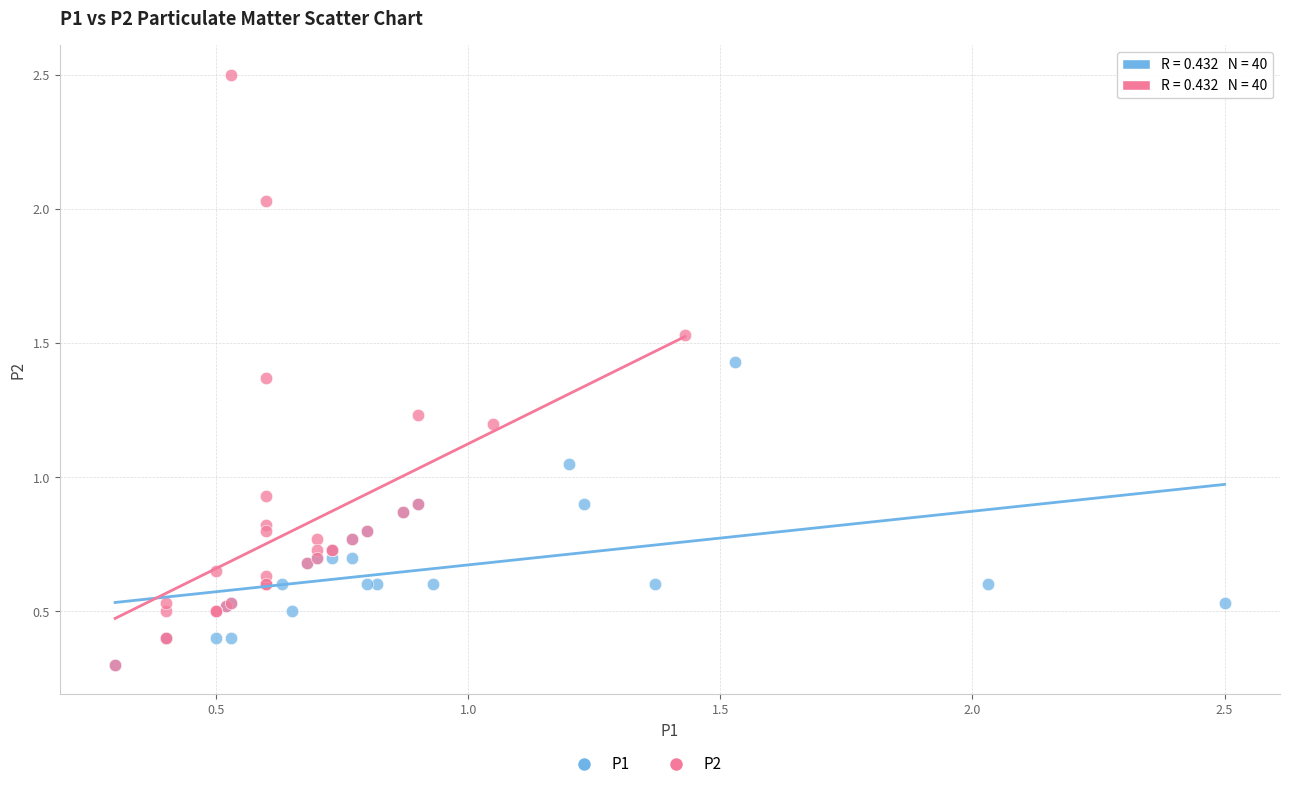

Which series has the widest spread of Y values?

P2